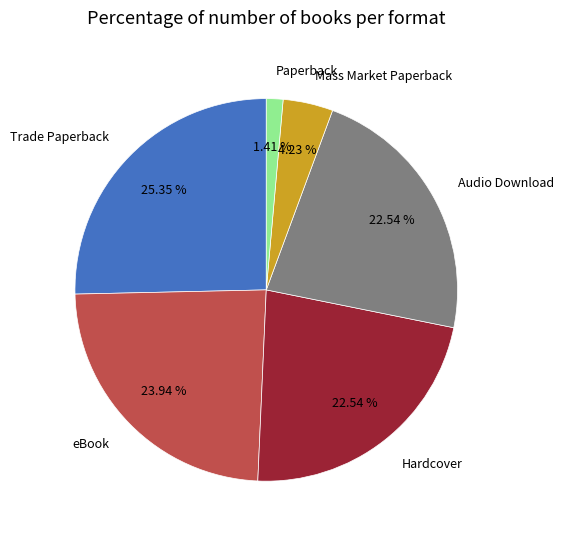

Combined, do Trade Paperback and Hardcover account for over 50%?

No